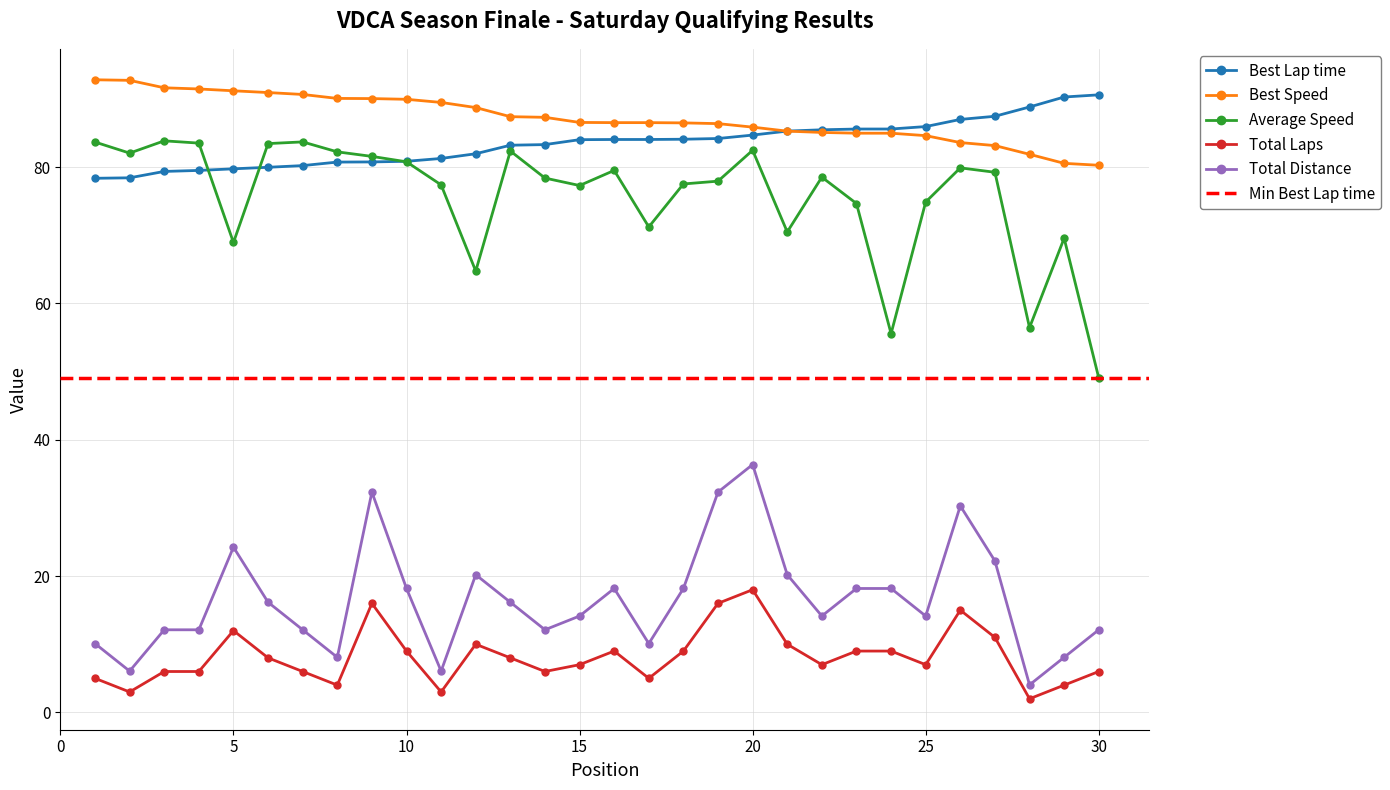

At how many categories does at least one series exceed 67?

30